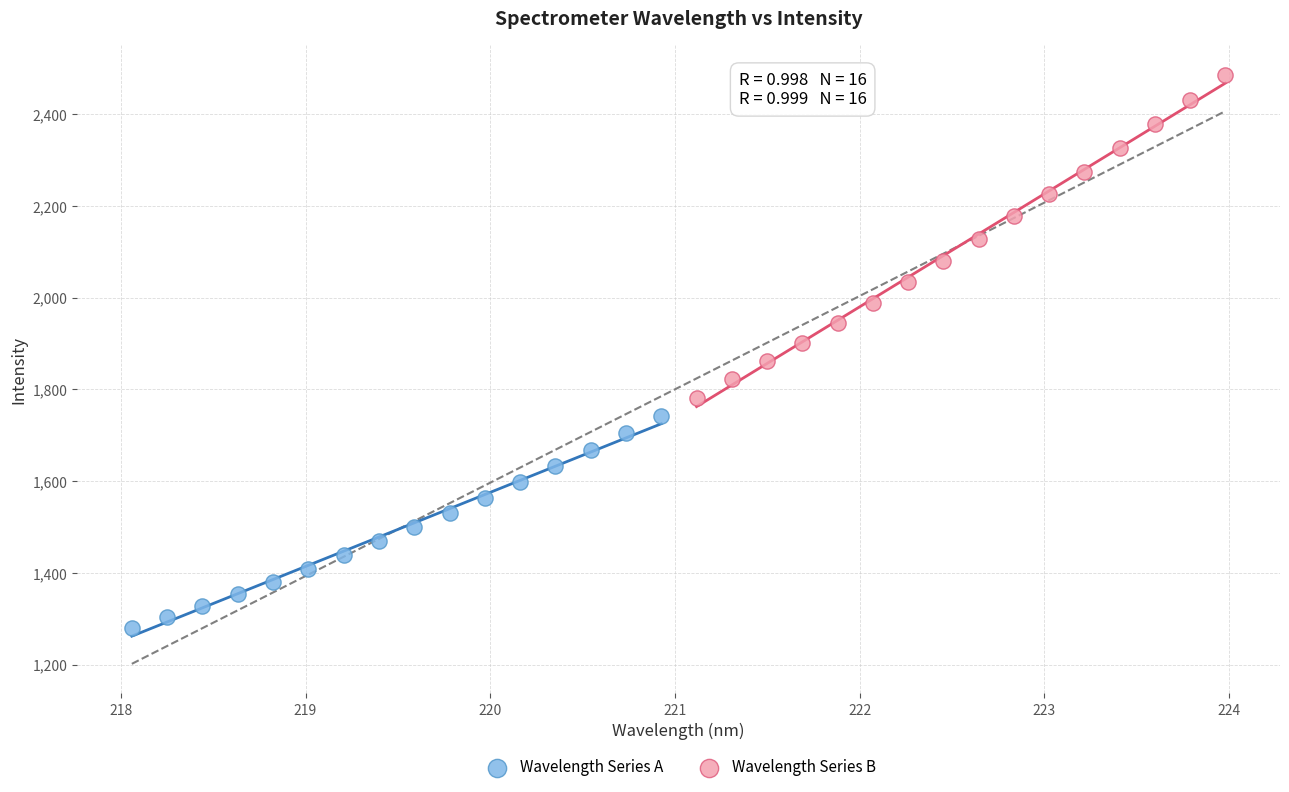

What are all the series names shown in the legend?

Wavelength Series A, Wavelength Series B